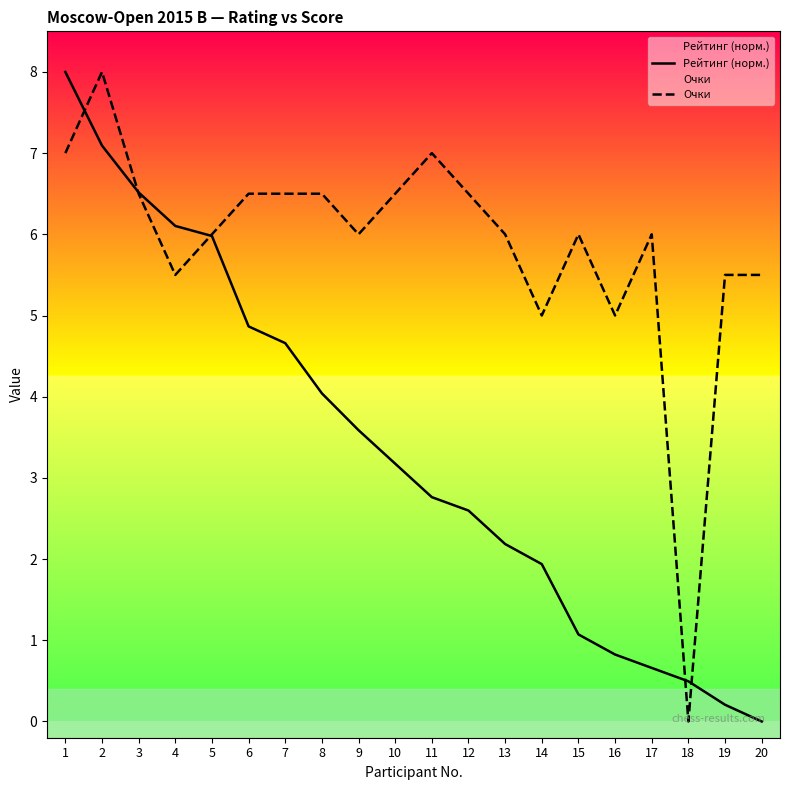

True or false: Рейтинг (норм.) and Очки cross at least once.

True